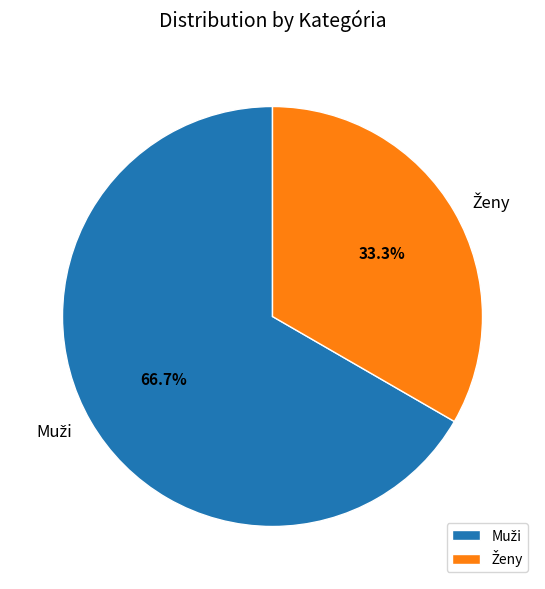

Is there any slice that represents more than half of the pie?

Yes